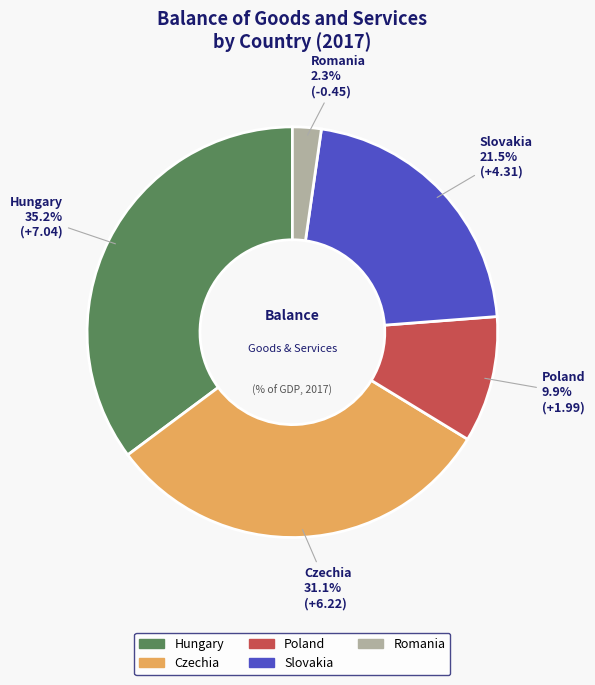

Is there a majority slice in this chart?

No